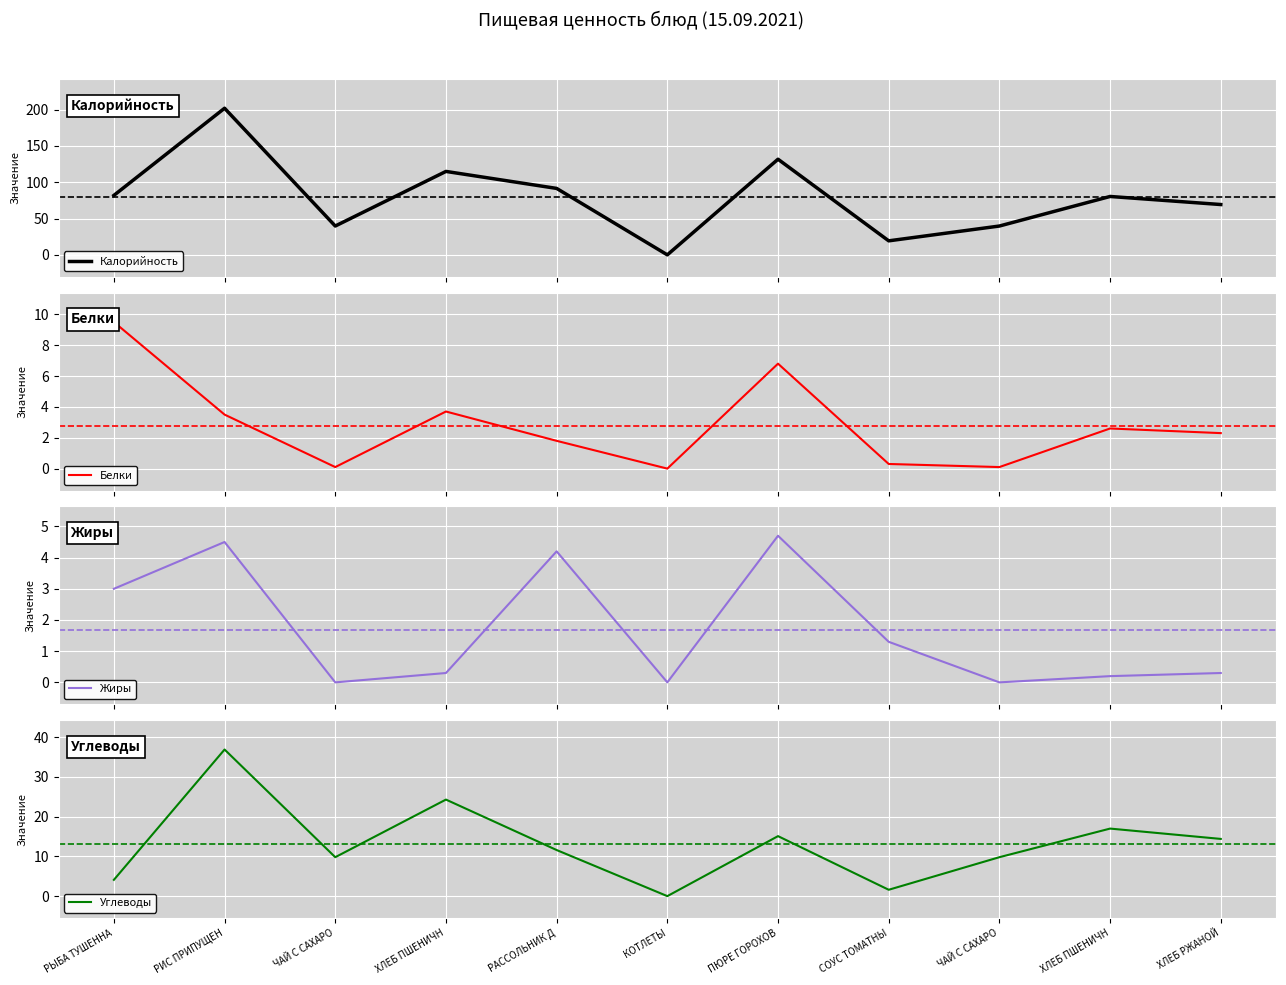

How many interior local valleys does the Углеводы series have?

3